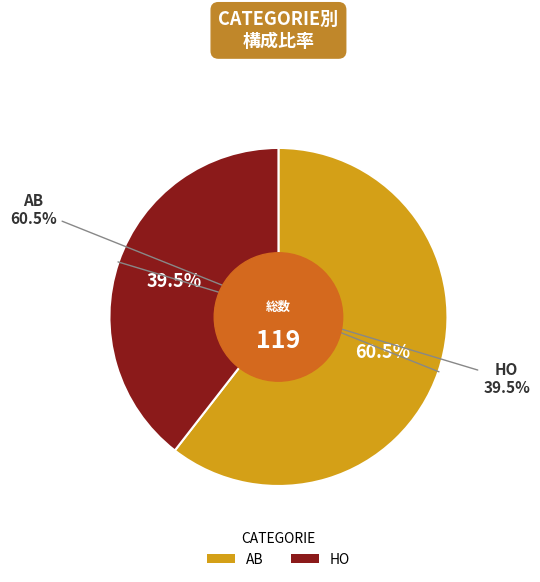

Do AB and HO together represent more than half of the pie?

Yes